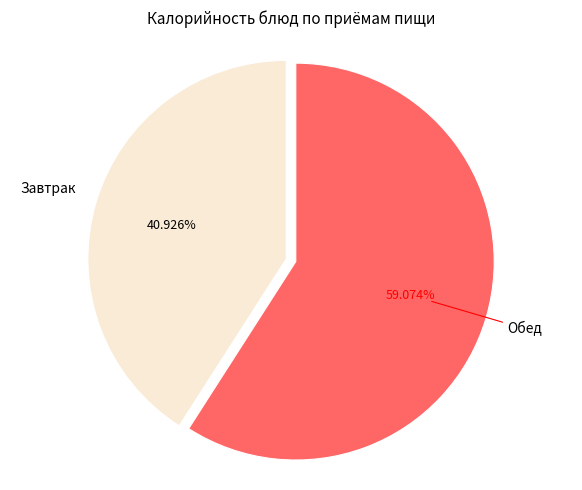

Does any single category account for the majority?

Yes